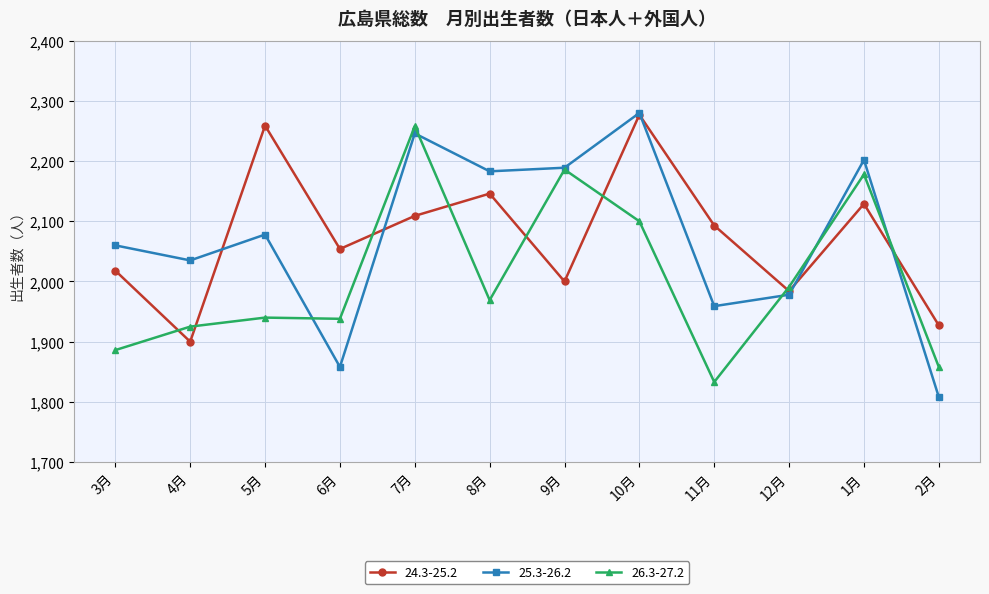

Is the value of 24.3-25.2 at 8月 greater than the value of 26.3-27.2 at 2月?

Yes